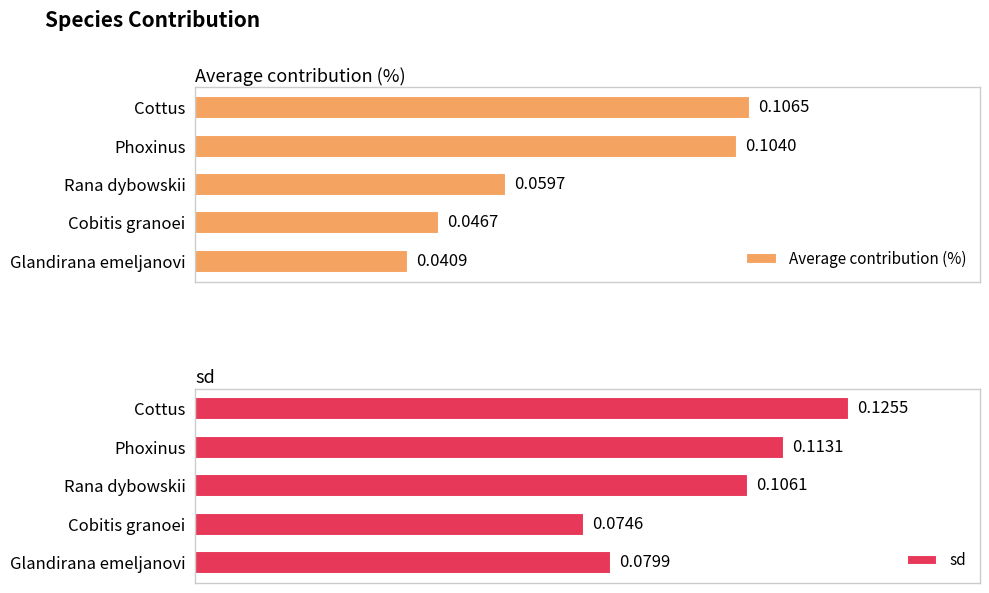

Reading left to right, transcribe all the data shown in this chart.

Average contribution (%): 0.1	0.1	0.1	0.0	0.0
sd: 0.1	0.1	0.1	0.1	0.1